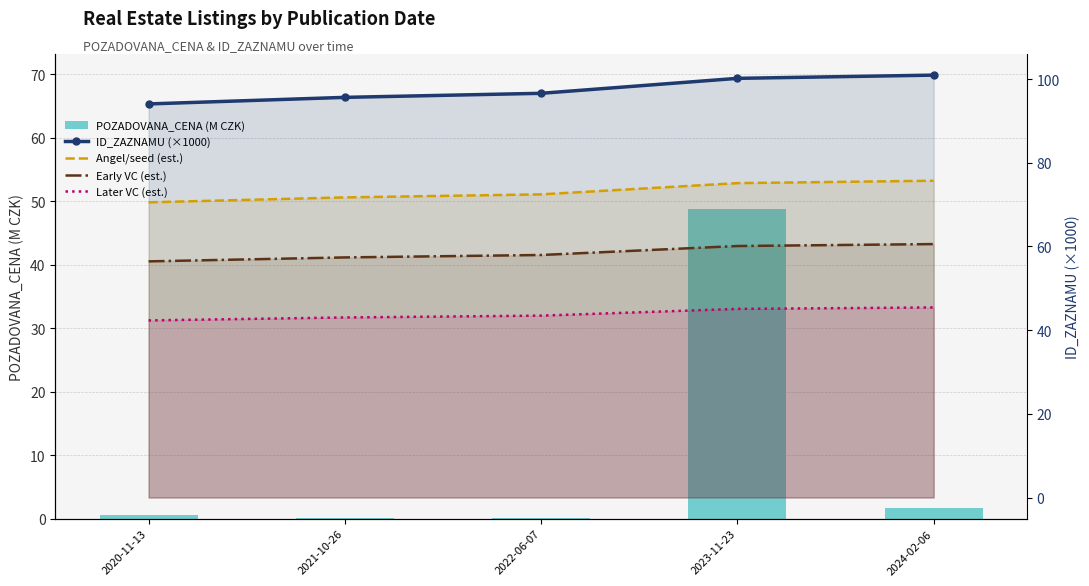

List the series in order of their overall mean, lowest first.

POZADOVANA_CENA (M CZK), Later VC (est.), Early VC (est.), Angel/seed (est.), ID_ZAZNAMU (×1000)